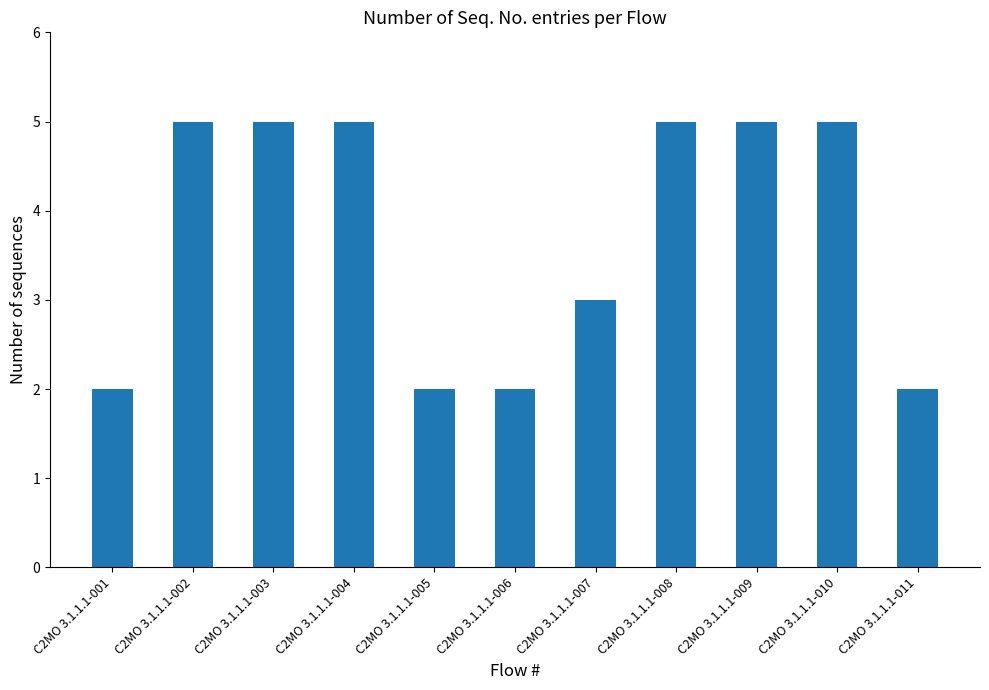

What is the greatest value displayed?

5